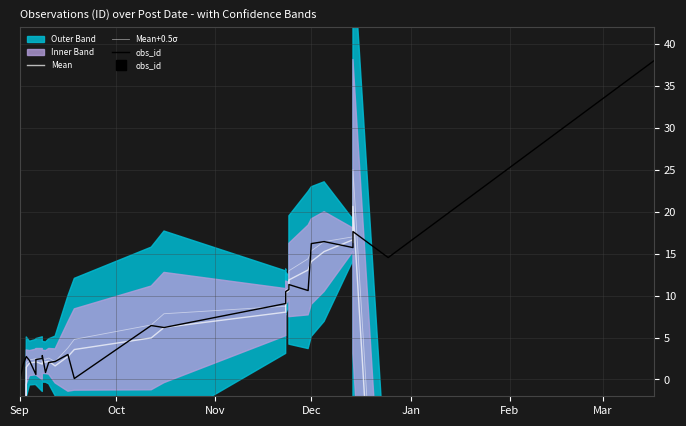

Reading right to left, list all the values displayed in this chart.

Mean: -118.0	-48.5	20.6	16.3	16.7	15.2	14.1	13.1	11.9	10.6	10.3	9.9	9.6	8.7	8.0	6.2	5.0	3.6	2.7	1.6	2.2	2.1	2.1	1.8	2.1	2.1	2.0	1.5	-64.6	-131.1
Mean+0.5σ: -112.8	-43.8	25.0	16.9	17.0	16.4	15.3	14.4	13.0	10.8	10.7	10.2	9.8	9.3	8.7	7.8	6.5	4.8	3.8	2.1	2.6	2.4	2.5	2.3	2.5	2.5	2.3	2.0	-64.1	-130.5
obs_id: 38.0	14.5	17.6	17.3	15.7	16.4	16.2	10.6	11.3	10.7	10.5	9.8	9.3	9.2	9.1	6.2	6.4	0.1	3.0	2.1	2.0	0.8	2.9	2.5	2.4	0.6	2.3	2.7	1.8	0.0